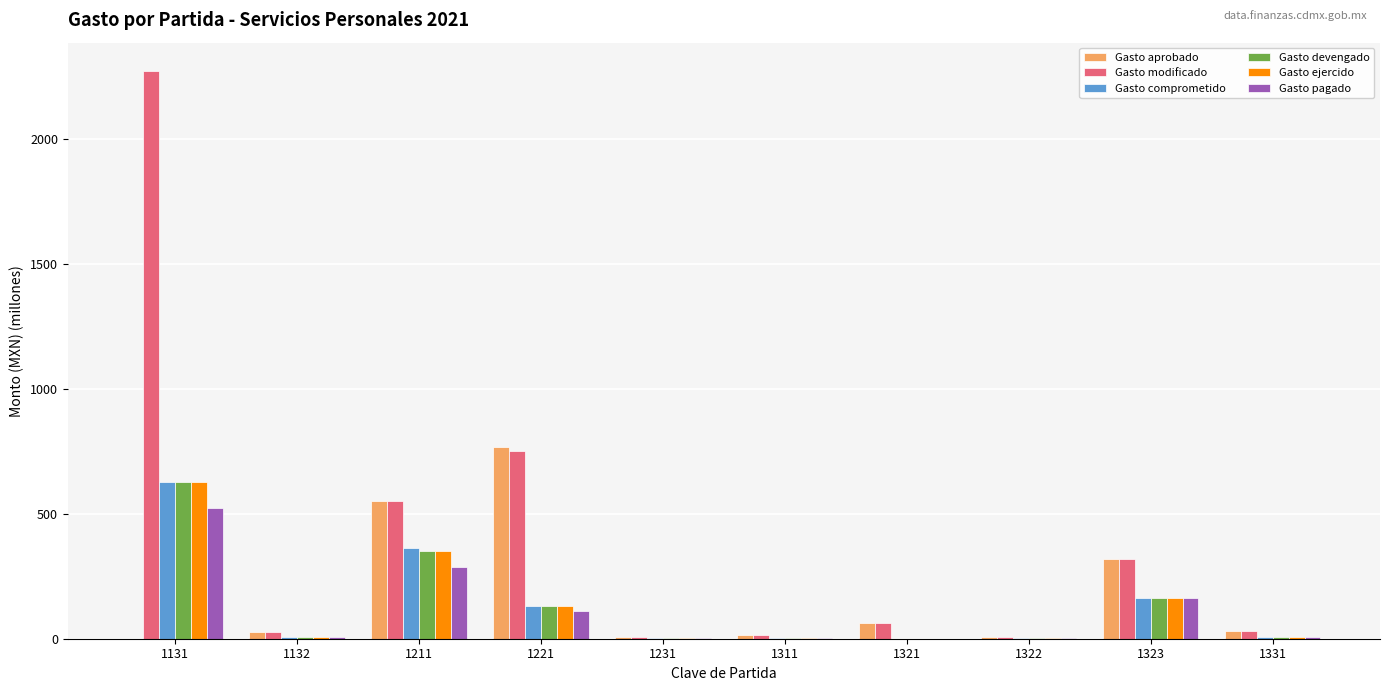

At which category is the sum across all series the highest?

1131